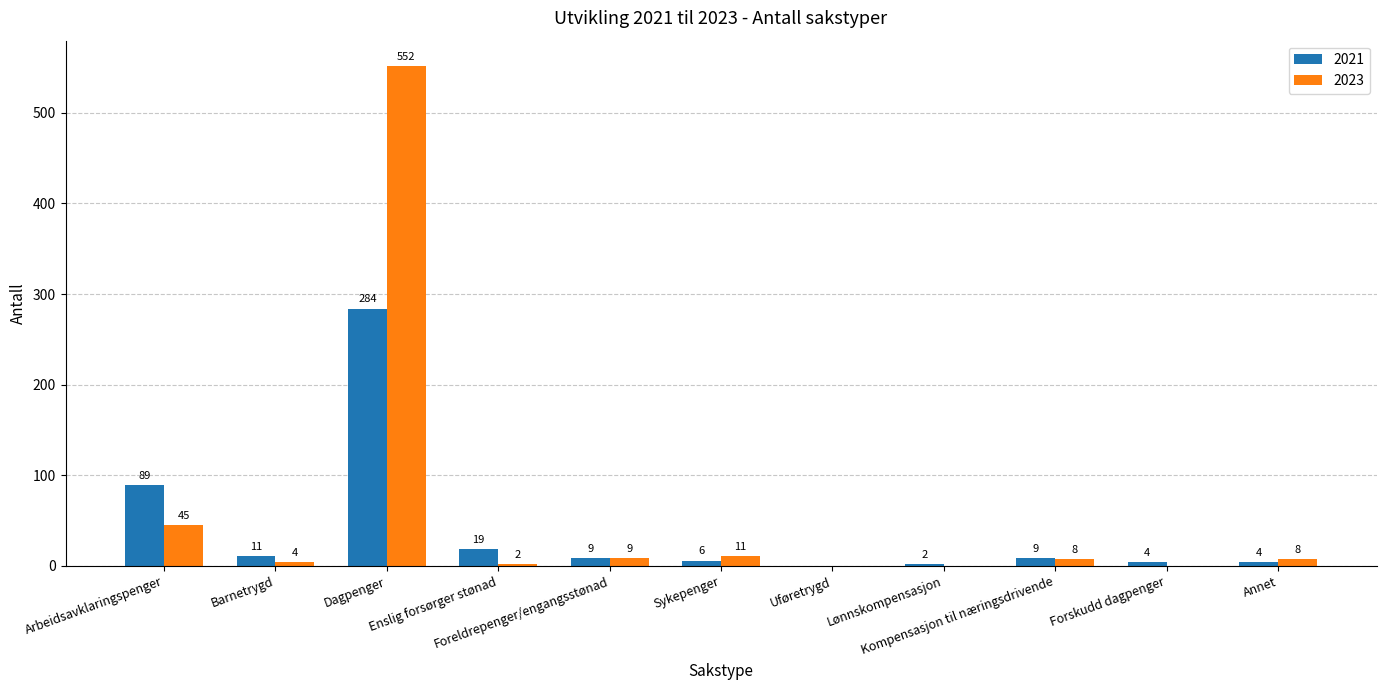

Which series has the largest total across all categories?

2023